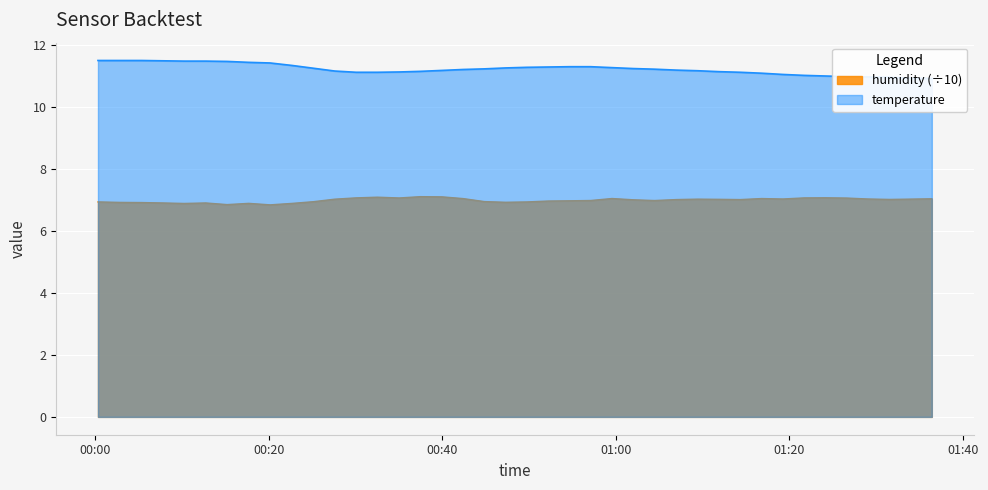

Rank the series by their maximum value, from highest to lowest.

temperature, humidity